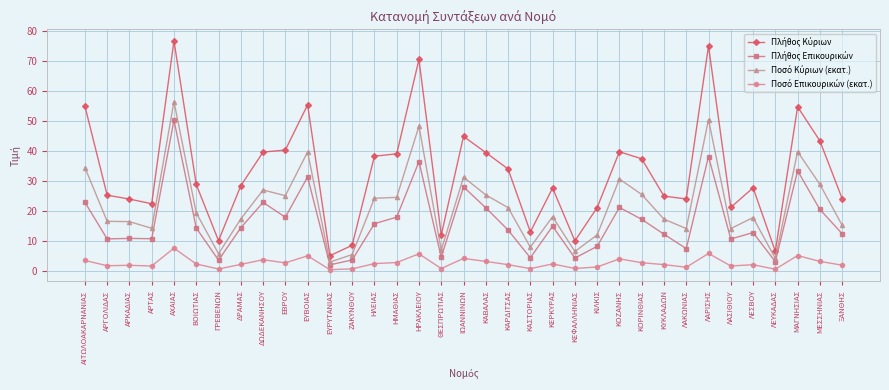

At which category is the sum across all series the highest?

ΑΧΑΙΑΣ